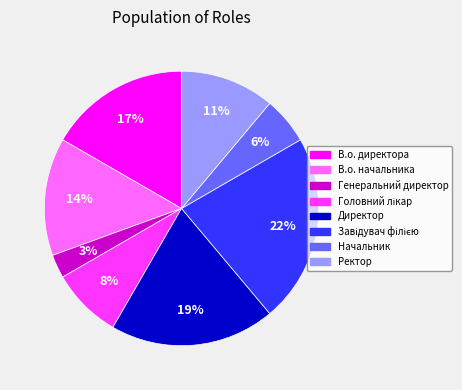

Which slice is the smallest?

Генеральний директор